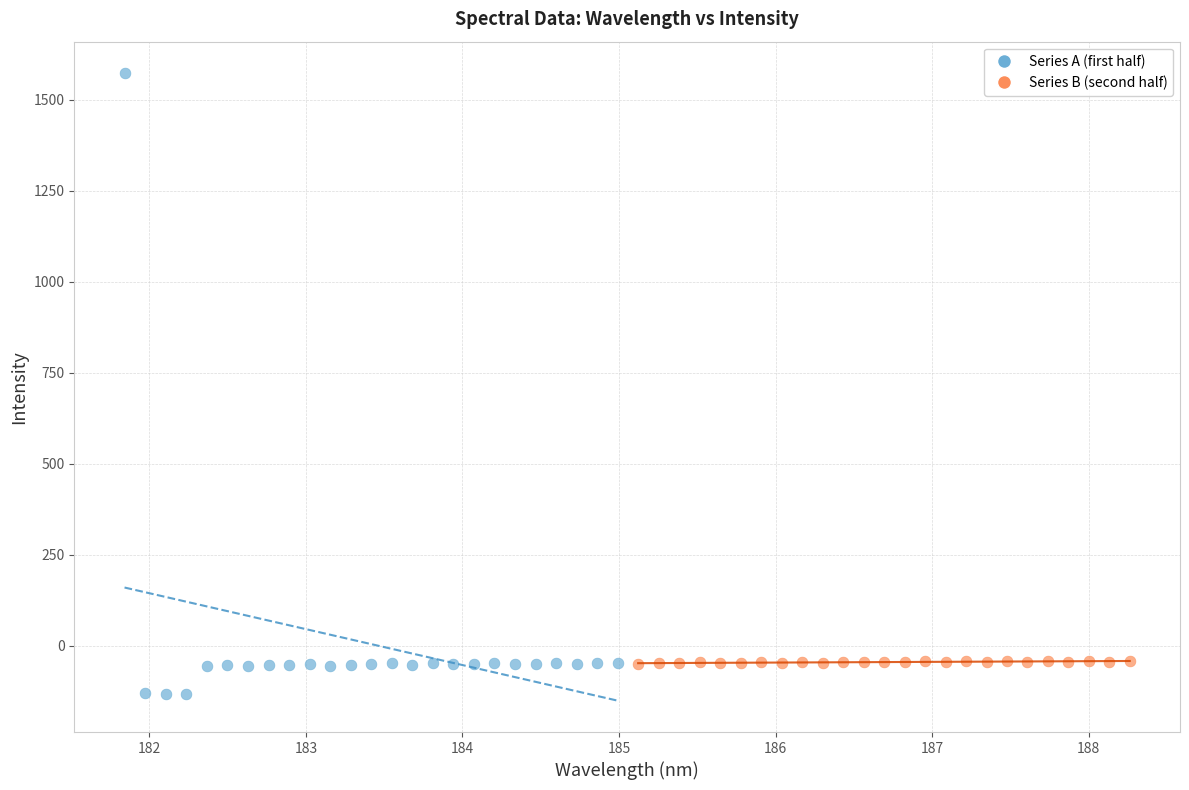

Which series contains the highest Y value?

Series A (first half)